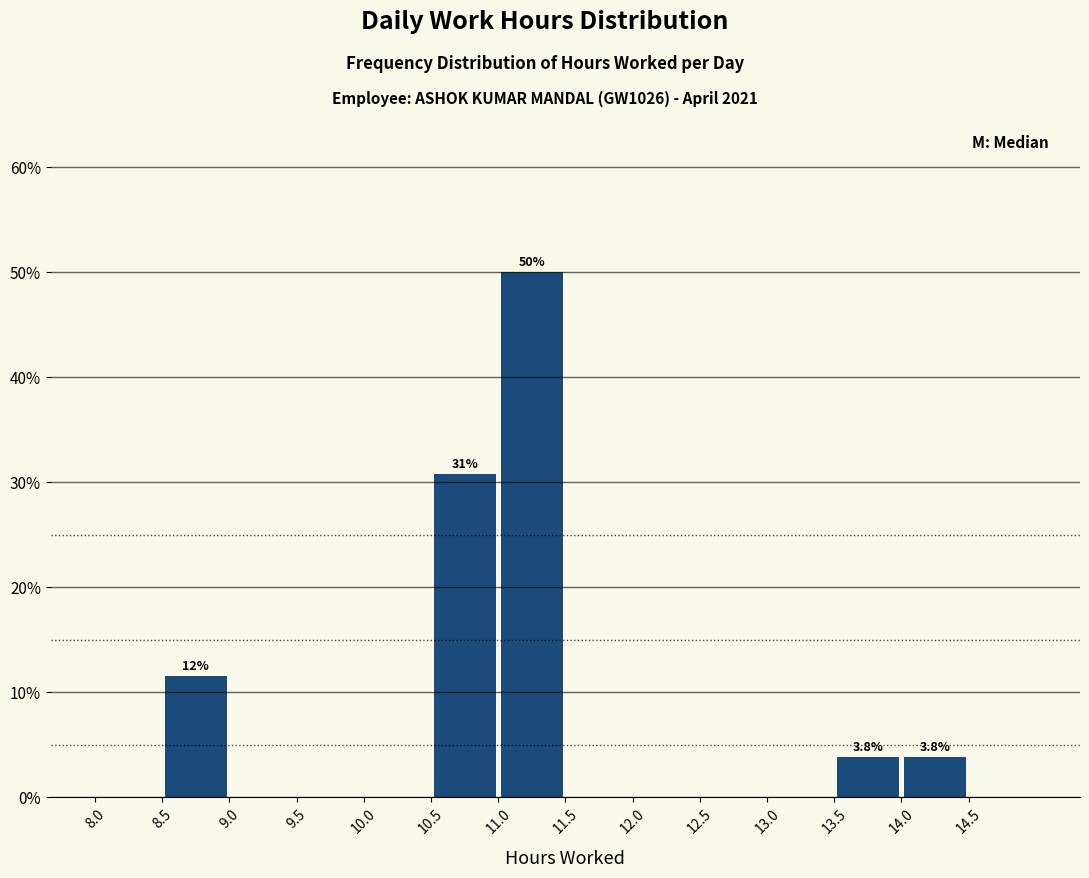

Over which range of the x-axis is the bar tallest?

11.0 to 11.5